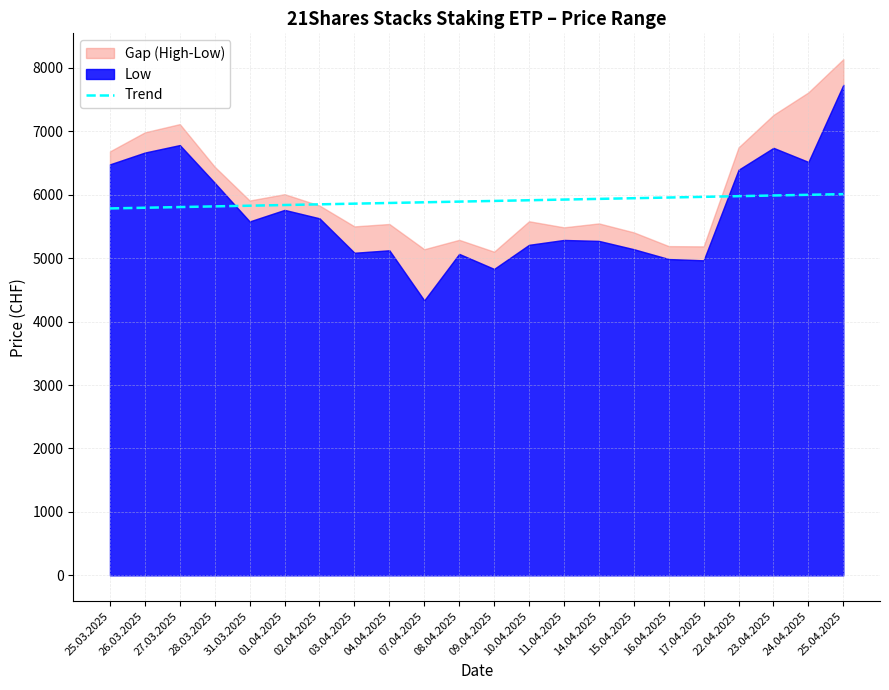

What is the maximum value for Trend?

6010.8